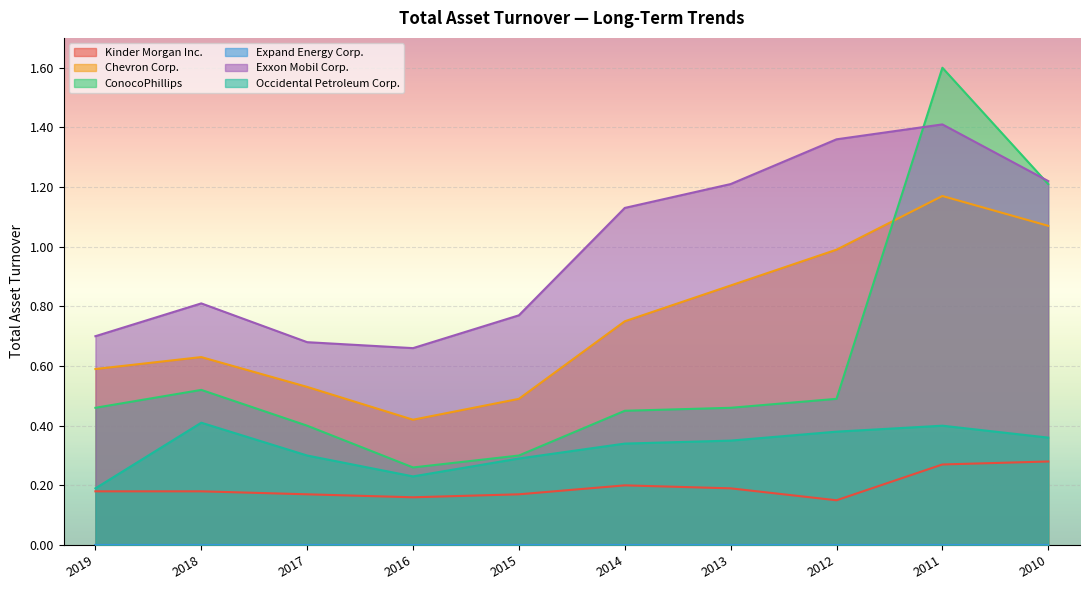

What is the difference between the maximum and minimum values in the Exxon Mobil Corp. series?

0.7